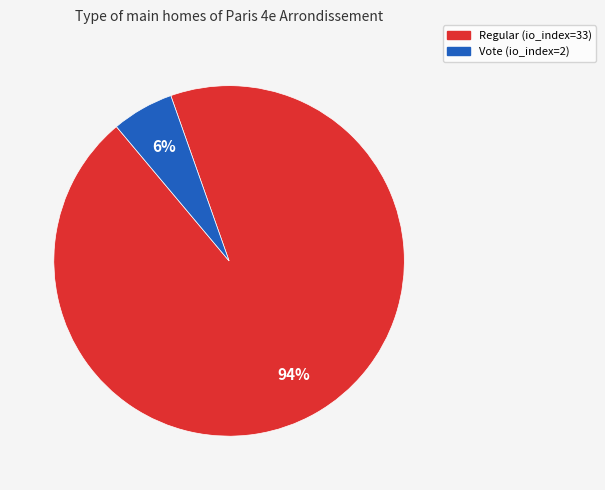

What percentage is the Vote (io_index=2) slice, to the nearest percent?

6%